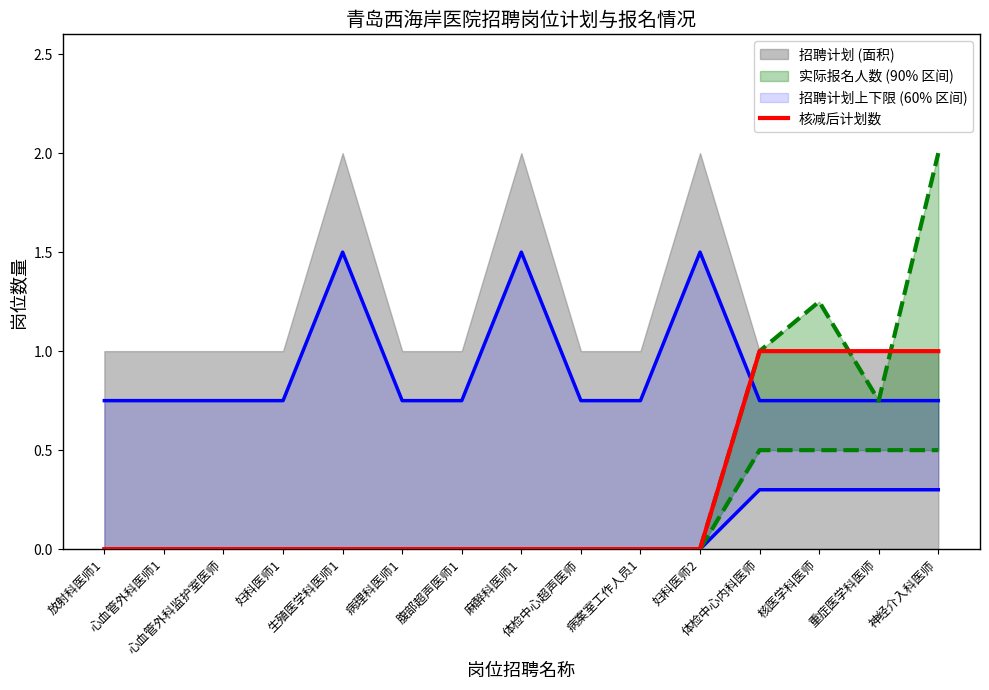

Rank the categories by 核减后计划数 value from highest to lowest.

体检中心内科医师, 核医学科医师, 重症医学科医师, 神经介入科医师, 放射科医师1, 心血管外科医师1, 心血管外科监护室医师, 妇科医师1, 生殖医学科医师1, 病理科医师1, 腹部超声医师1, 麻醉科医师1, 体检中心超声医师, 病案室工作人员1, 妇科医师2